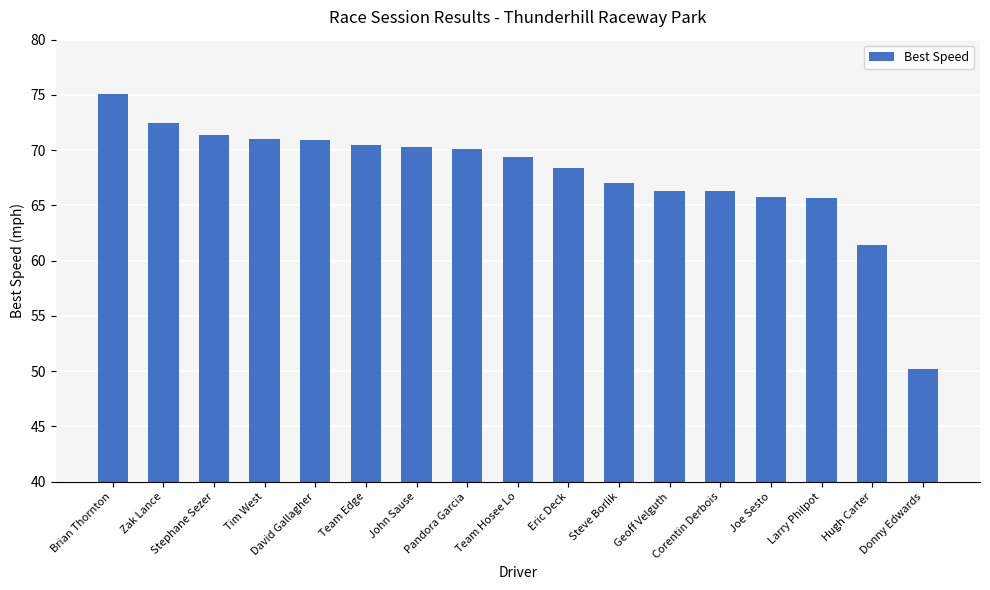

What is the minimum value shown in the chart?

50.2